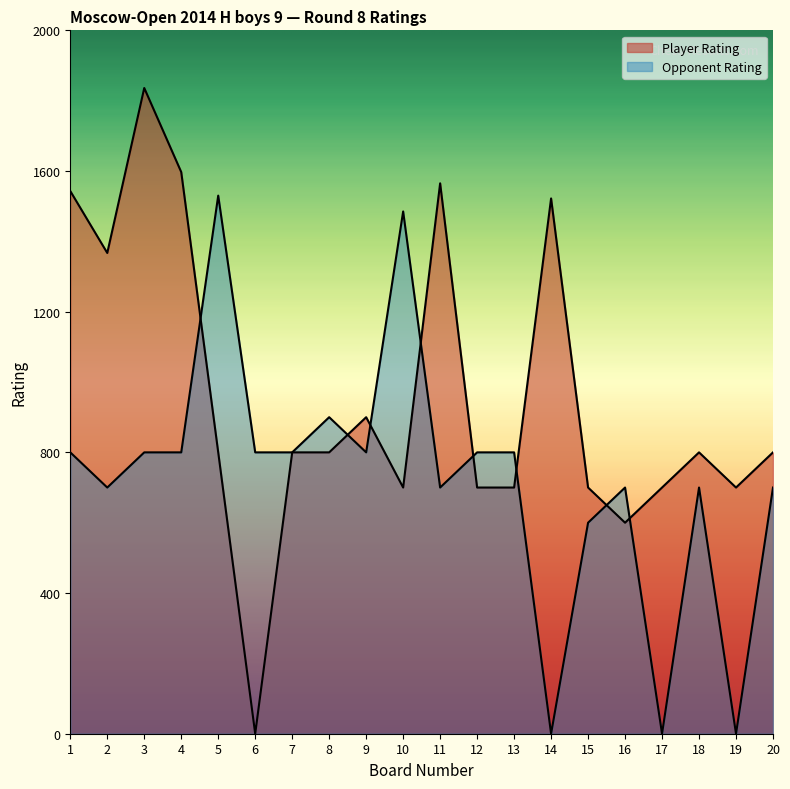

What is the average value of the Player Rating series?

956